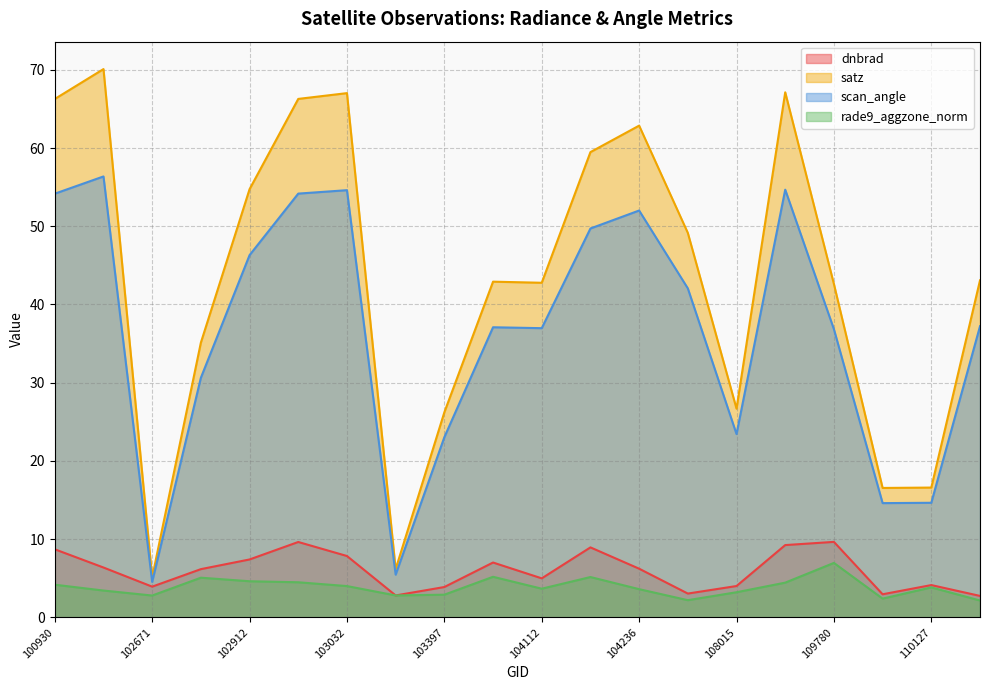

Which series has the largest range (max minus min)?

satz